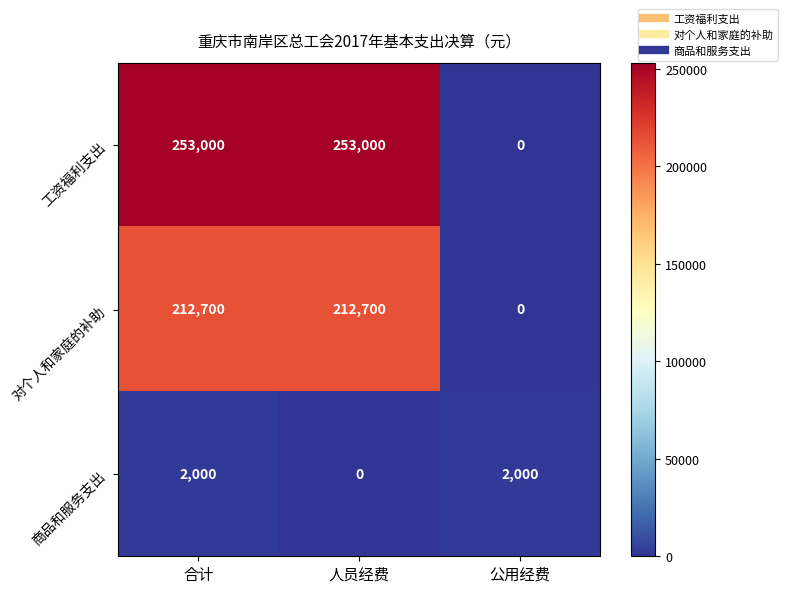

Is the value of 商品和服务支出 at 合计 greater than the value of 工资福利支出 at 人员经费?

No